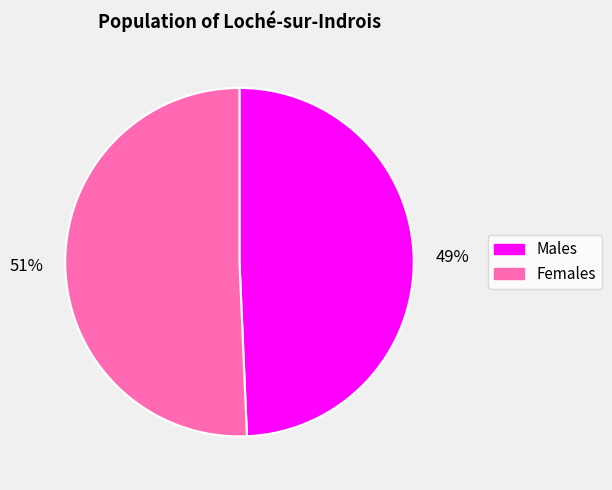

Does any single category account for the majority?

Yes